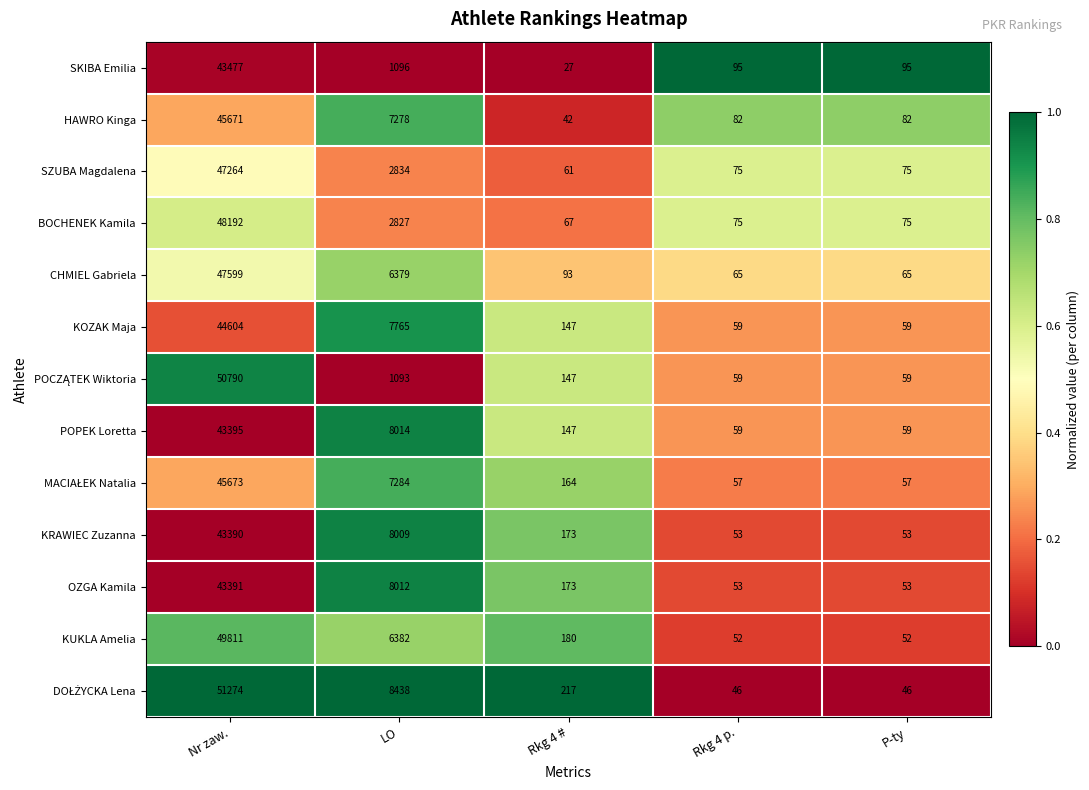

At which category is the sum across all series the highest?

Nr zaw.